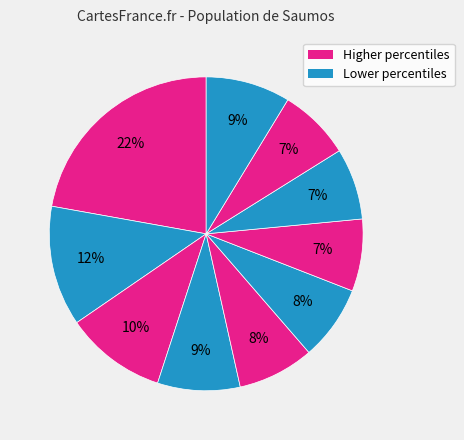

Count the number of slices in the pie.

10